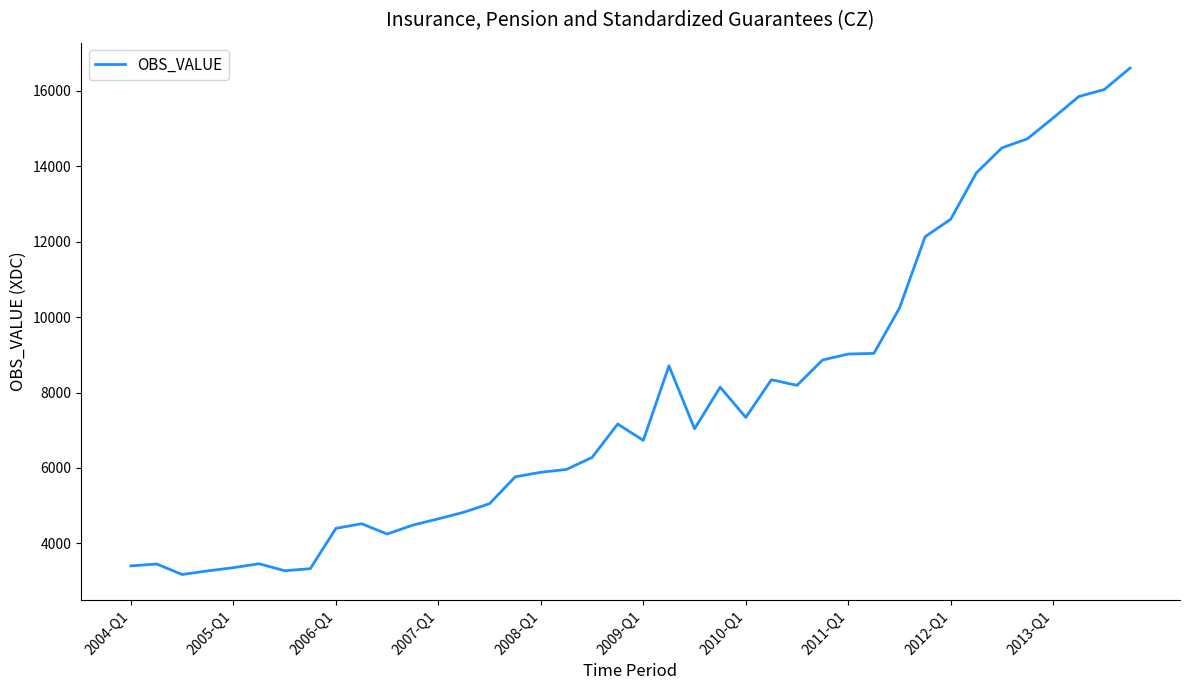

What is the maximum value shown in the chart?

16602